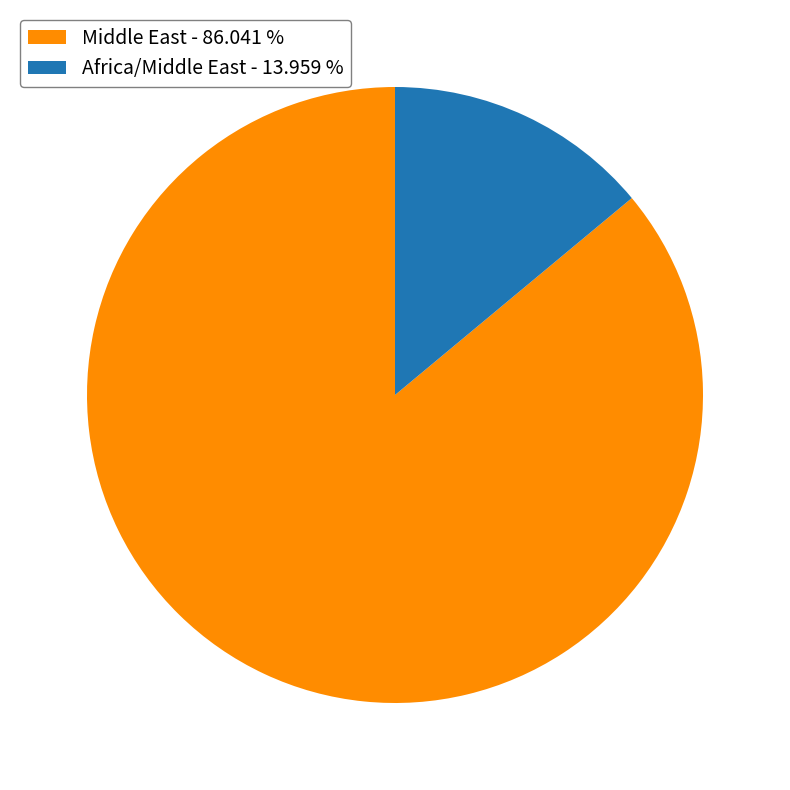

Is there a majority slice in this chart?

Yes